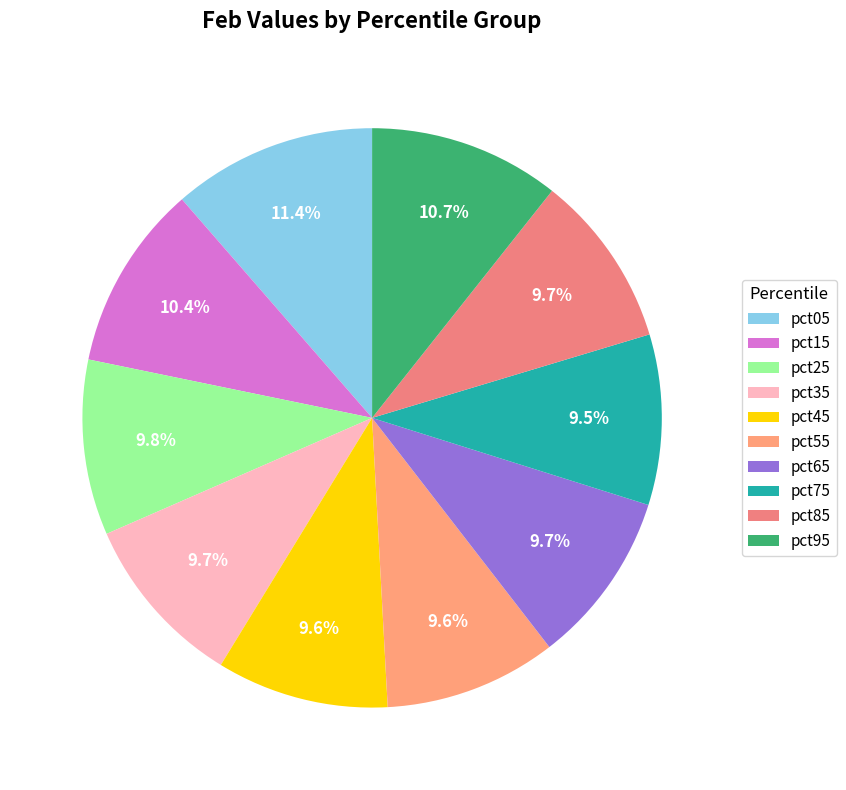

The pct95 slice represents 11% of the pie. True or false?

True